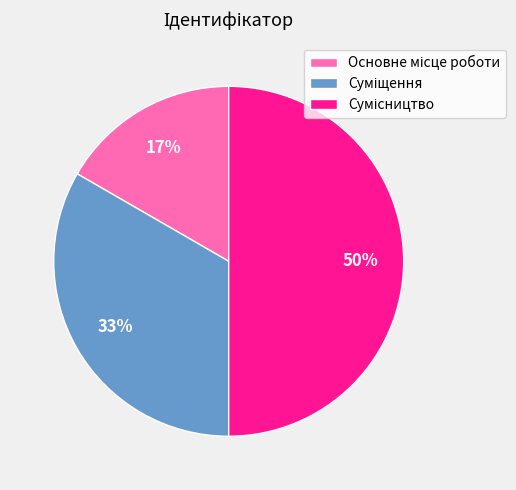

To the nearest percent, what is the average slice percentage?

33%